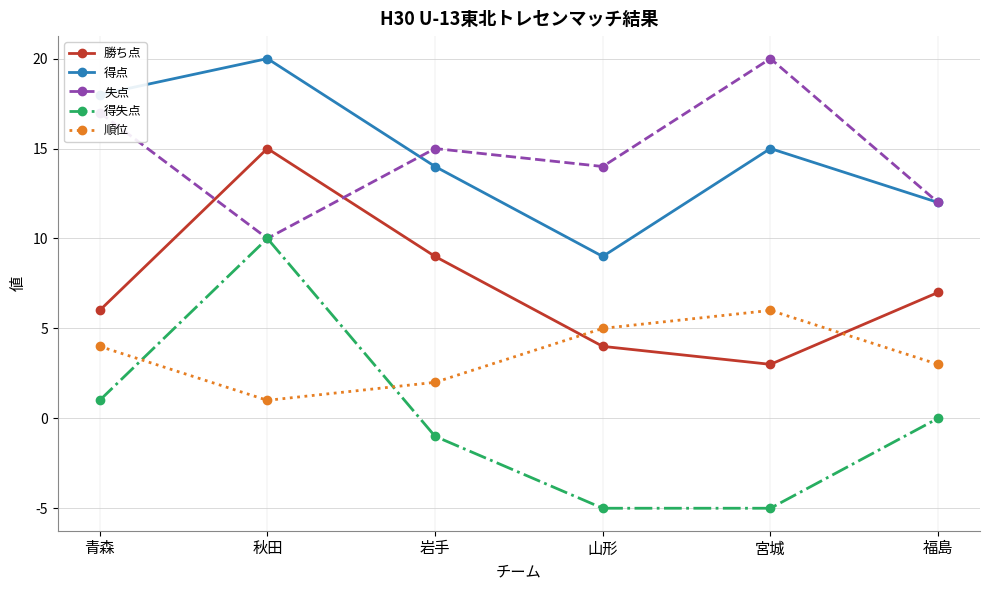

Is the value of 順位 at 宮城 greater than the value of 得点 at 青森?

No